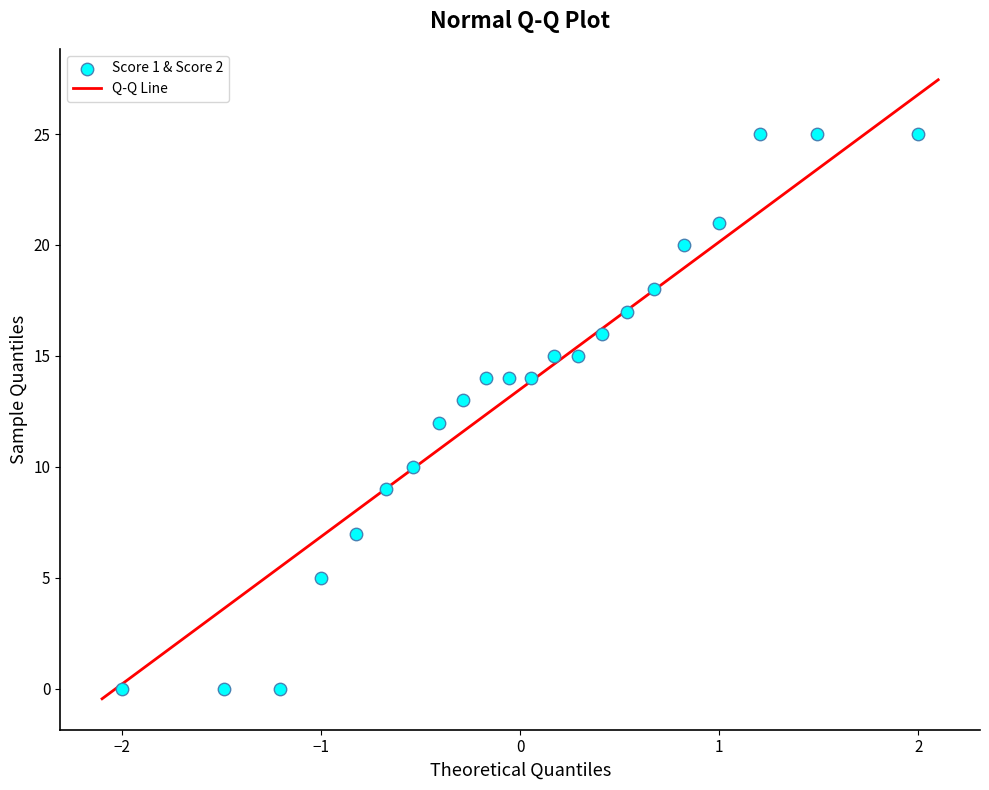

What is the range of Y values (max minus min)?

25